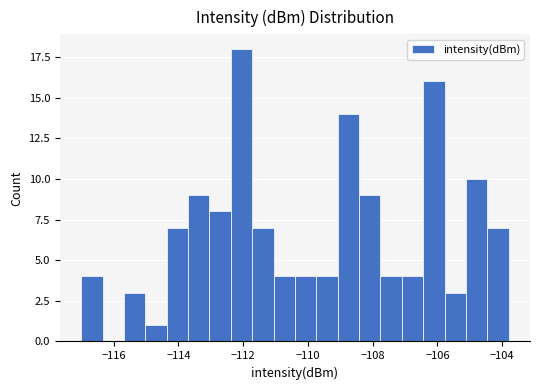

Around what value on the x-axis is the tallest bar? Give the approximate position of its centre, as read against the axis.

-112.0